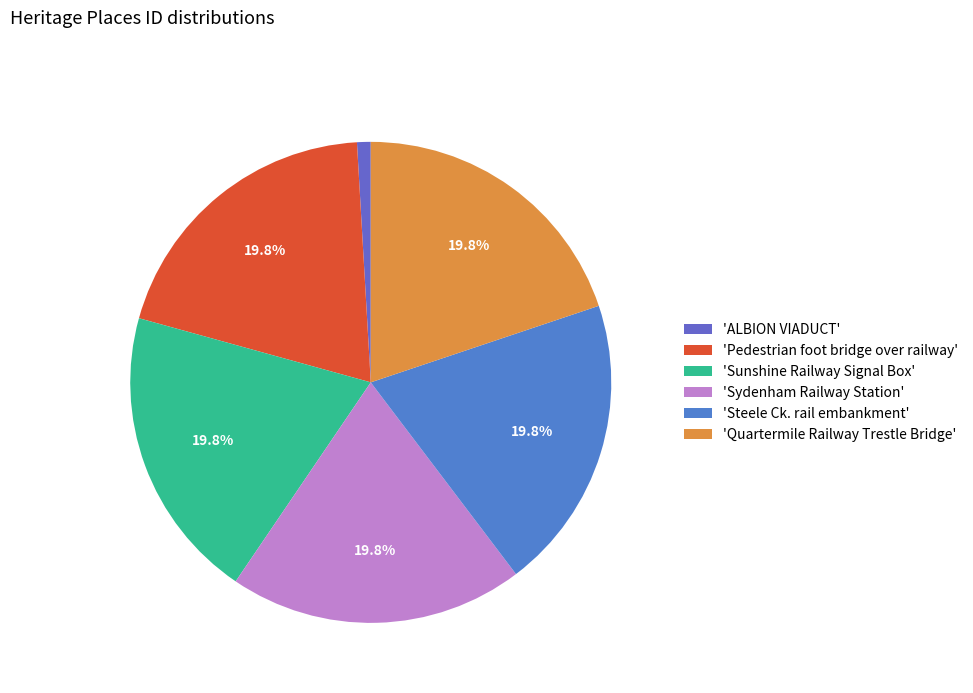

How many segments does this pie chart have?

6